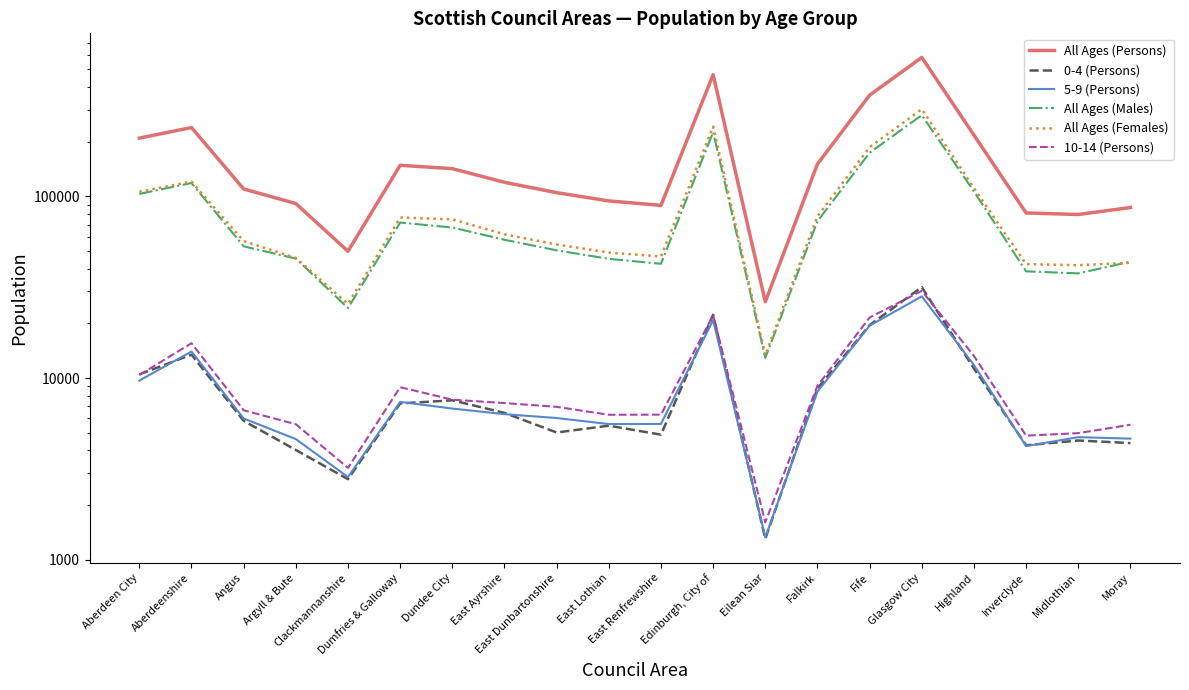

List the labels in order of All Ages (Females) value, largest first.

Glasgow City, Edinburgh, City of, Fife, Aberdeenshire, Highland, Aberdeen City, Falkirk, Dumfries & Galloway, Dundee City, East Ayrshire, Angus, East Dunbartonshire, East Lothian, East Renfrewshire, Argyll & Bute, Moray, Inverclyde, Midlothian, Clackmannanshire, Eilean Siar